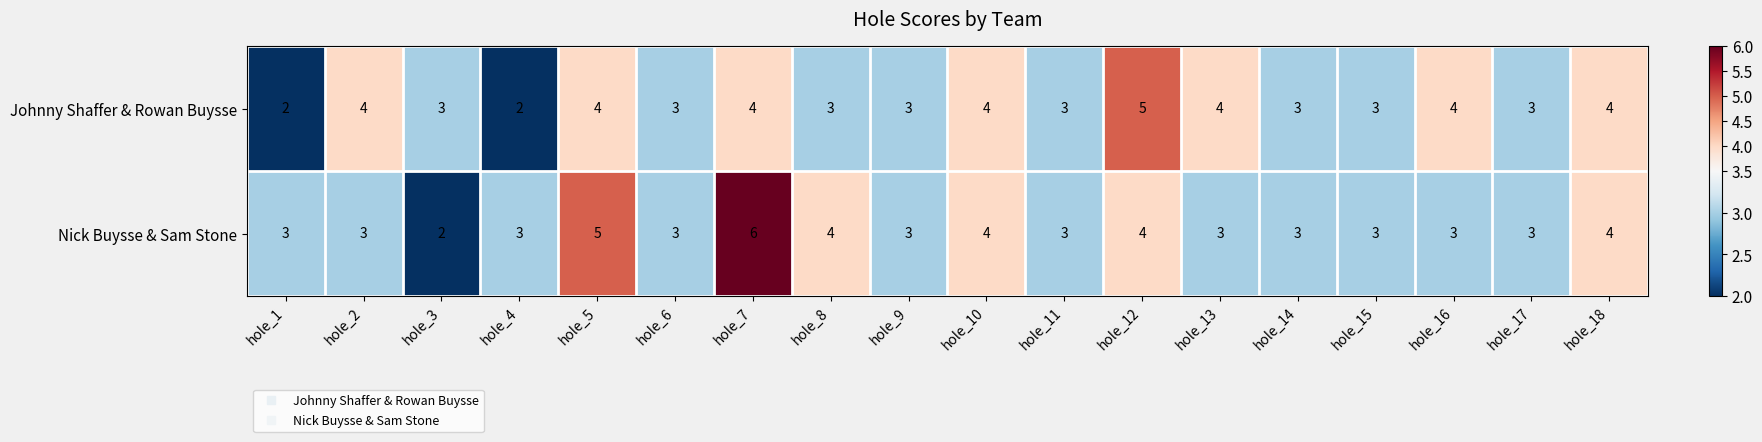

How many categories are shown in the chart?

18